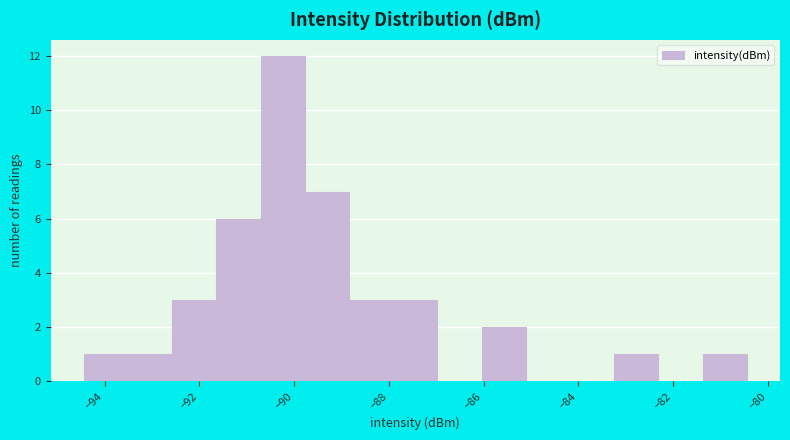

Over which range of the x-axis is the bar tallest?

-90.8 to -89.8